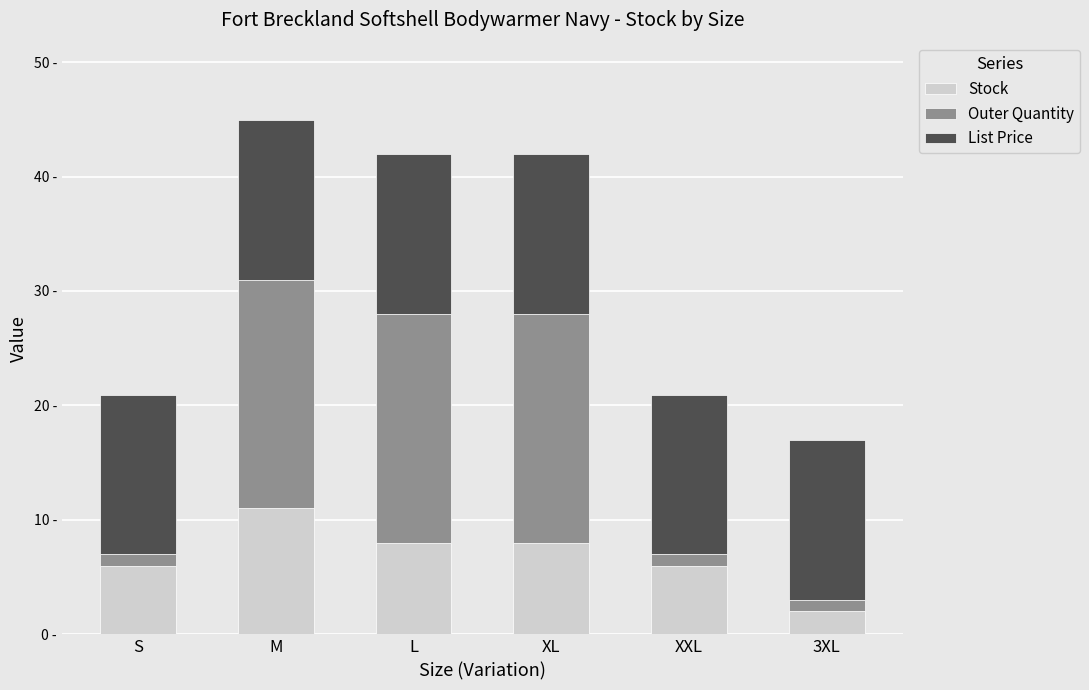

What are all the series names shown in the legend?

Stock, Outer Quantity, List Price